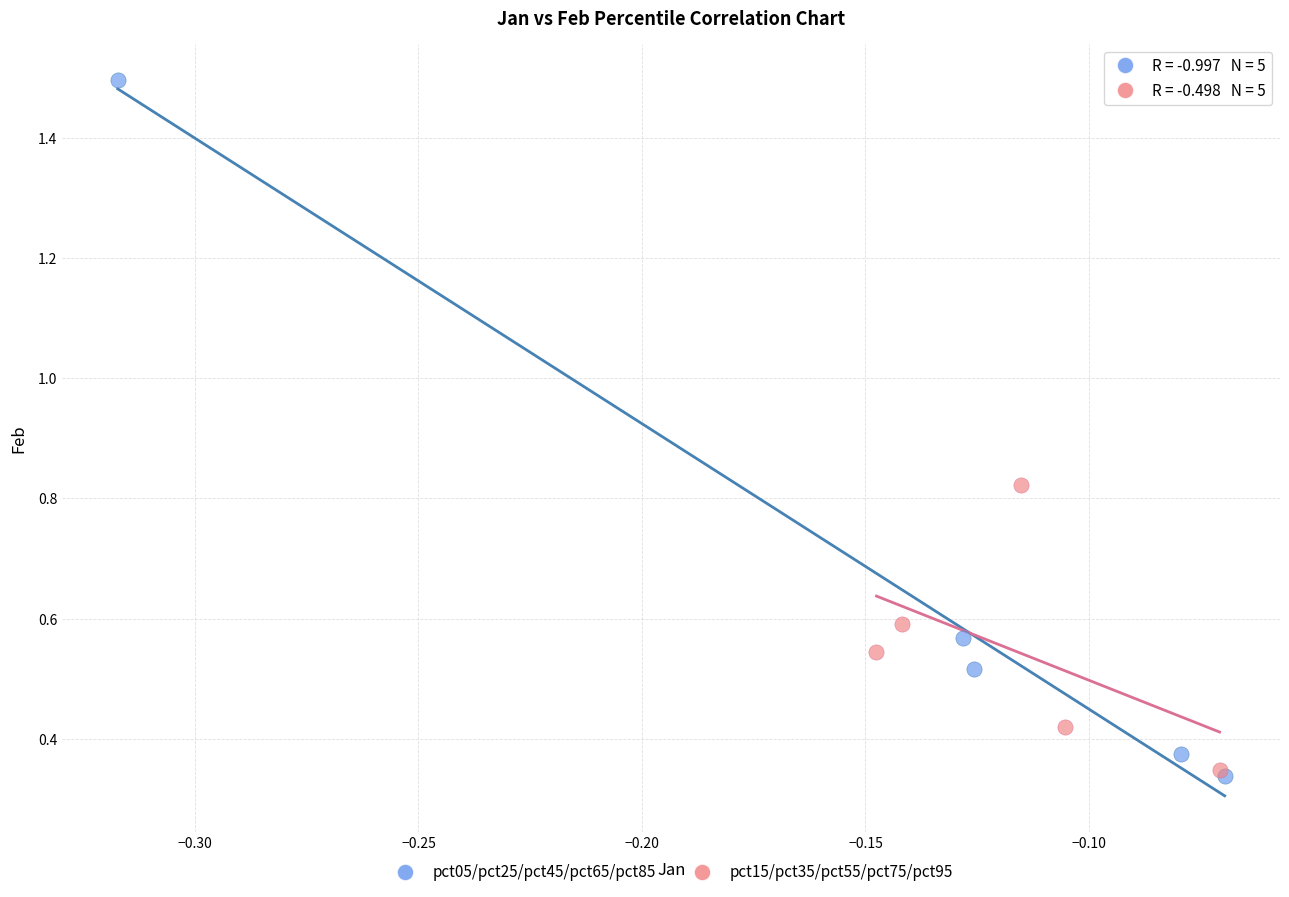

Which series reaches the maximum Y coordinate?

pct05/pct25/pct45/pct65/pct85